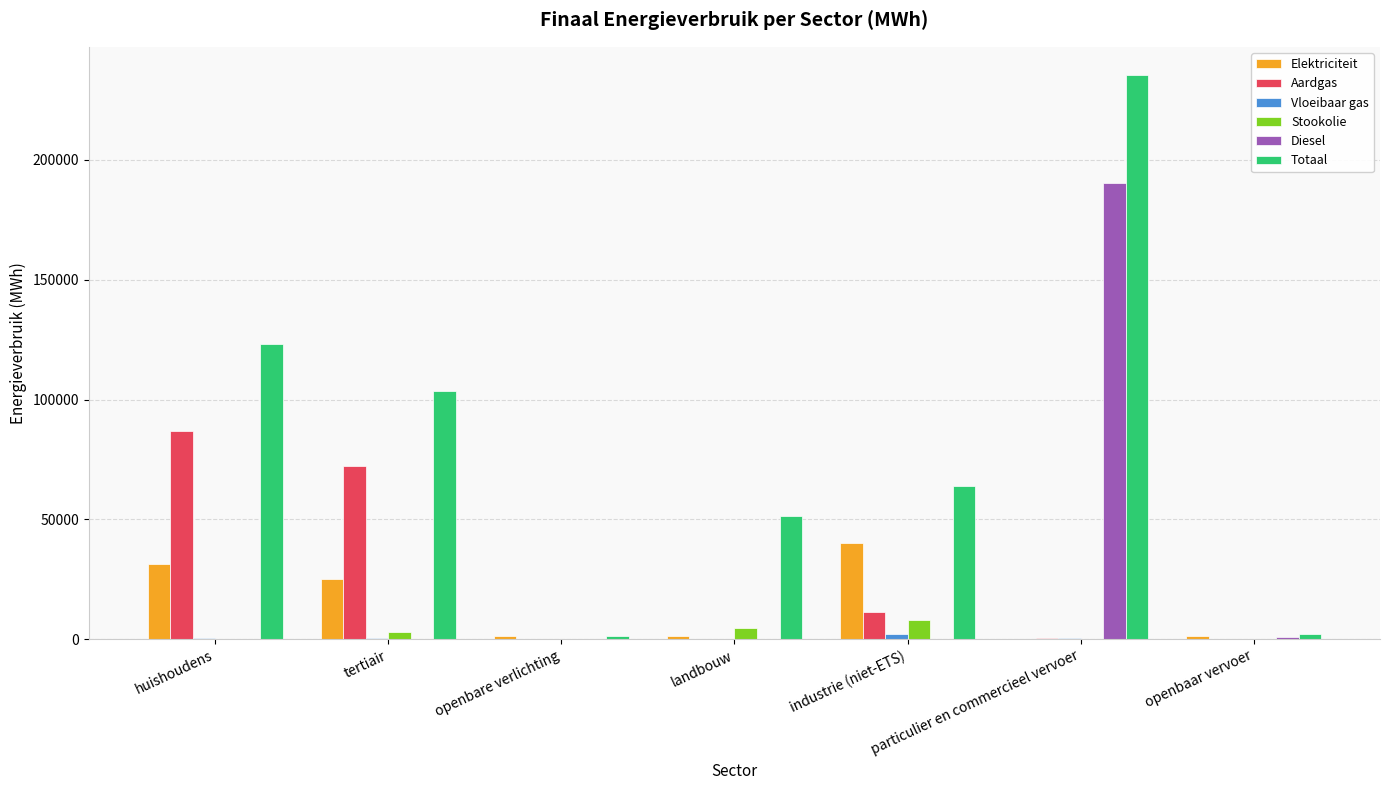

What is the sum of all Diesel values?

191401.8